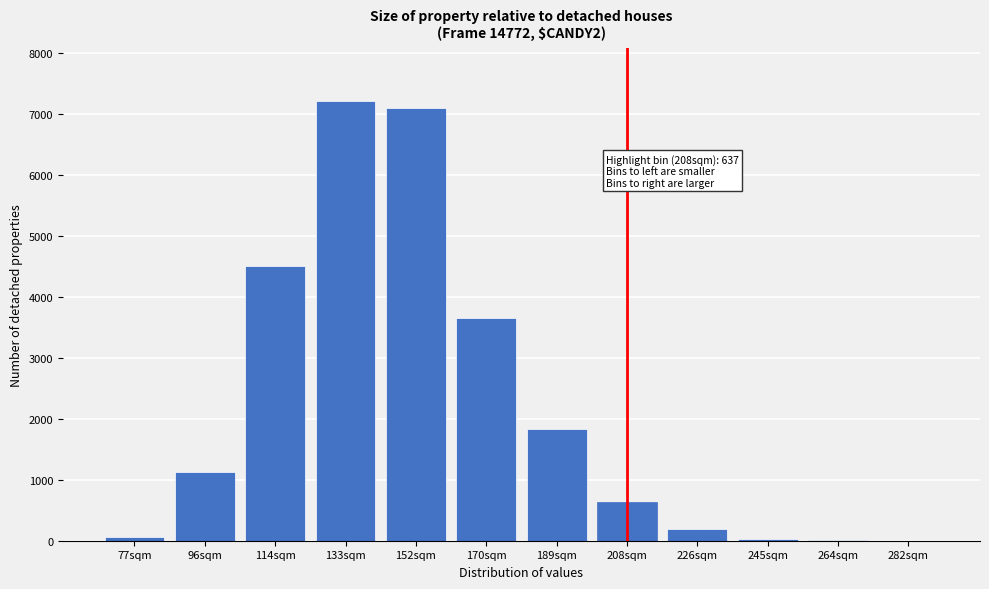

The chart shows a value of 359 at 208sqm. True or false?

False